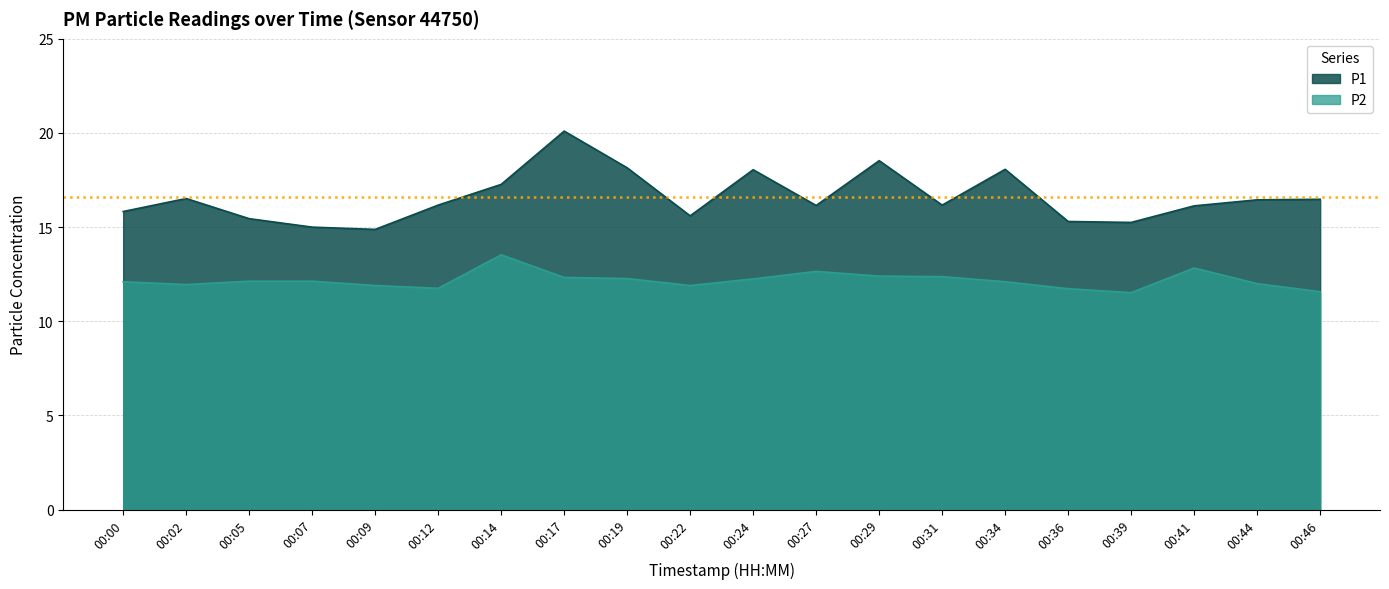

How many lines are shown in the chart?

2